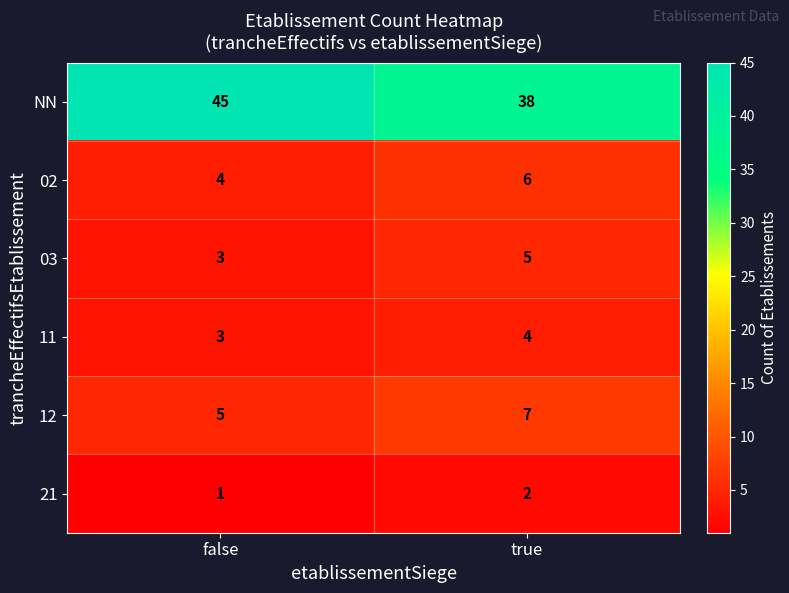

Reading left to right, list all the values displayed in this chart.

NN: false=45	true=38
02: false=4	true=6
03: false=3	true=5
11: false=3	true=4
12: false=5	true=7
21: false=1	true=2